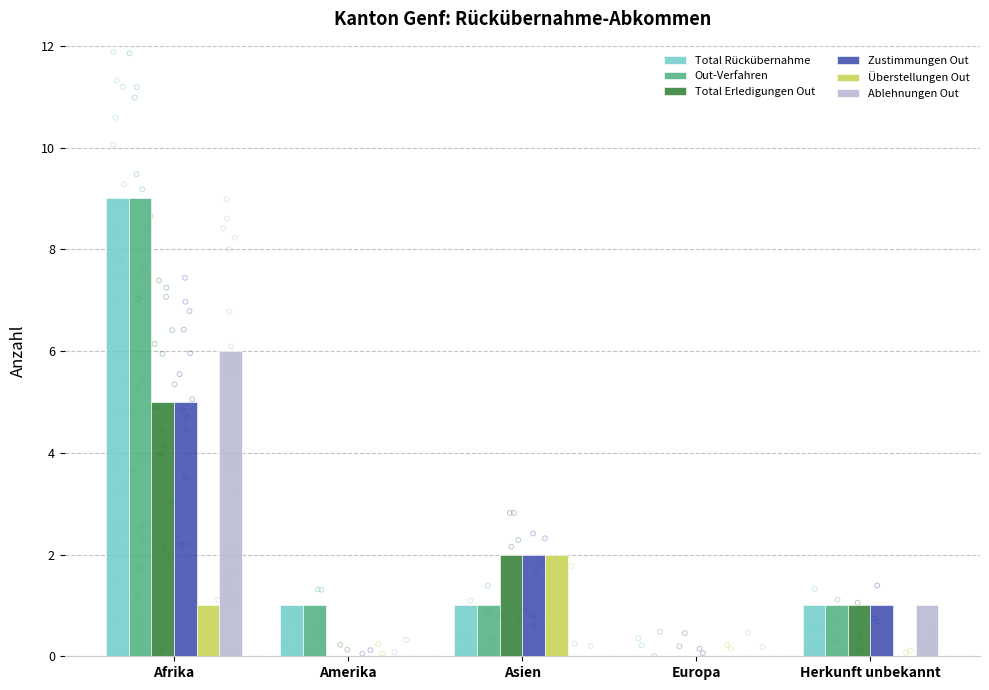

At how many categories does at least one series exceed 1?

2